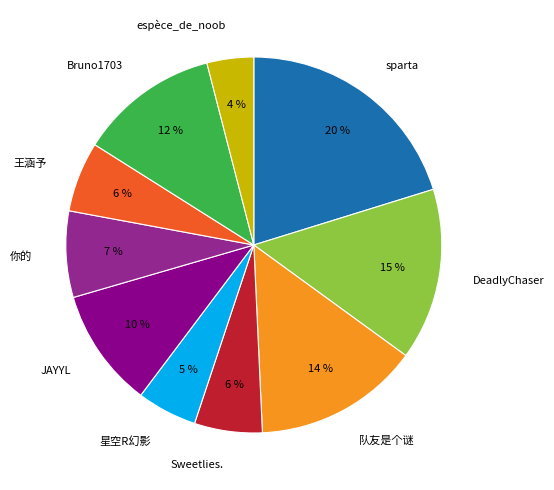

True or false: 你的 accounts for 7% of the total.

True